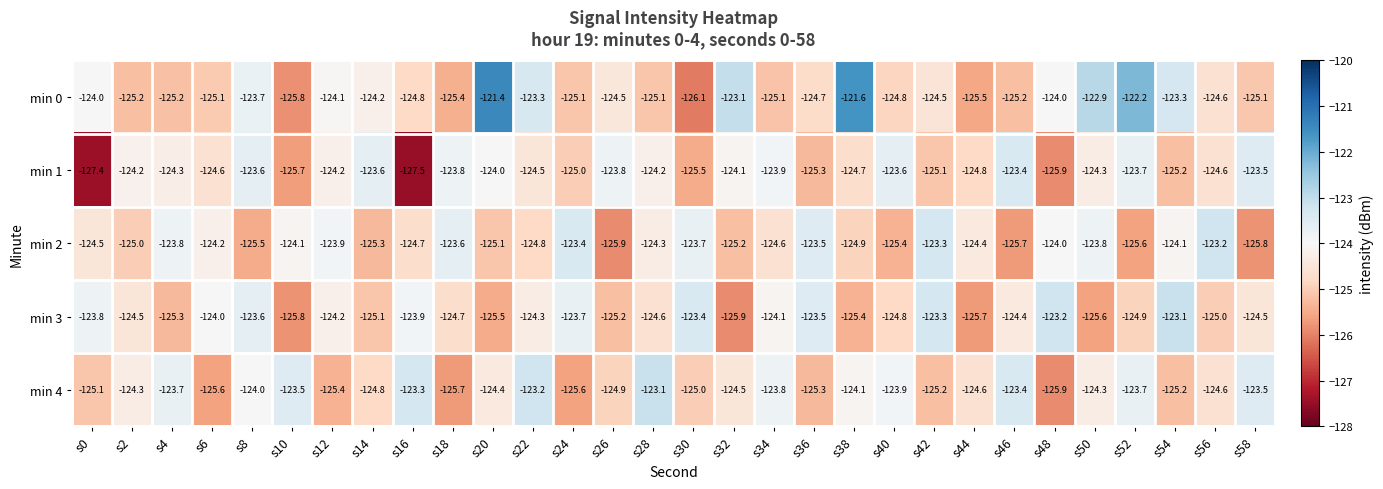

Which series has the largest range (max minus min)?

min 0